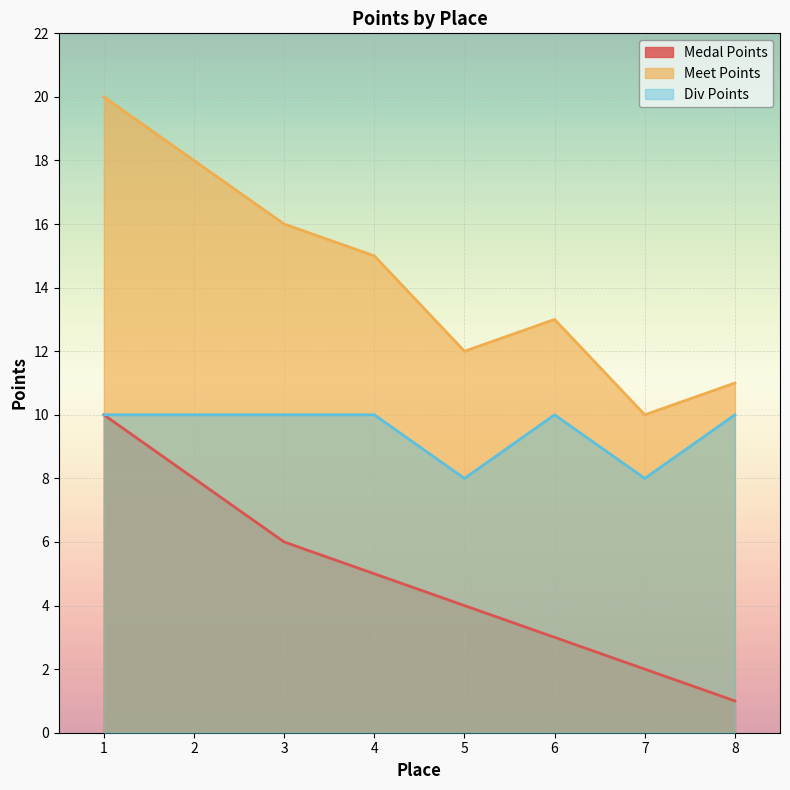

Count the Medal Points values in the range 3 to 8.

5